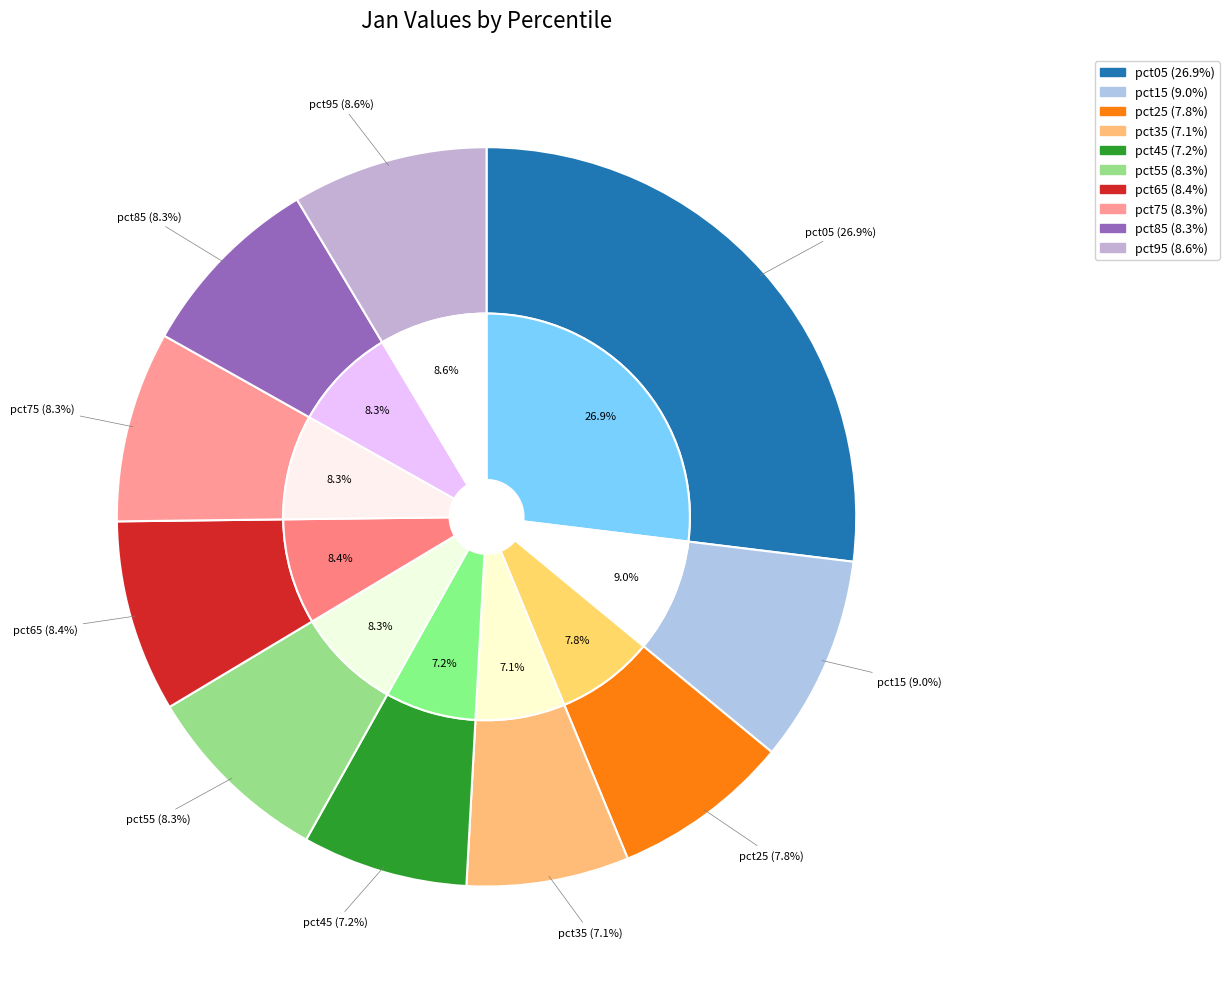

How many segments does this pie chart have?

10